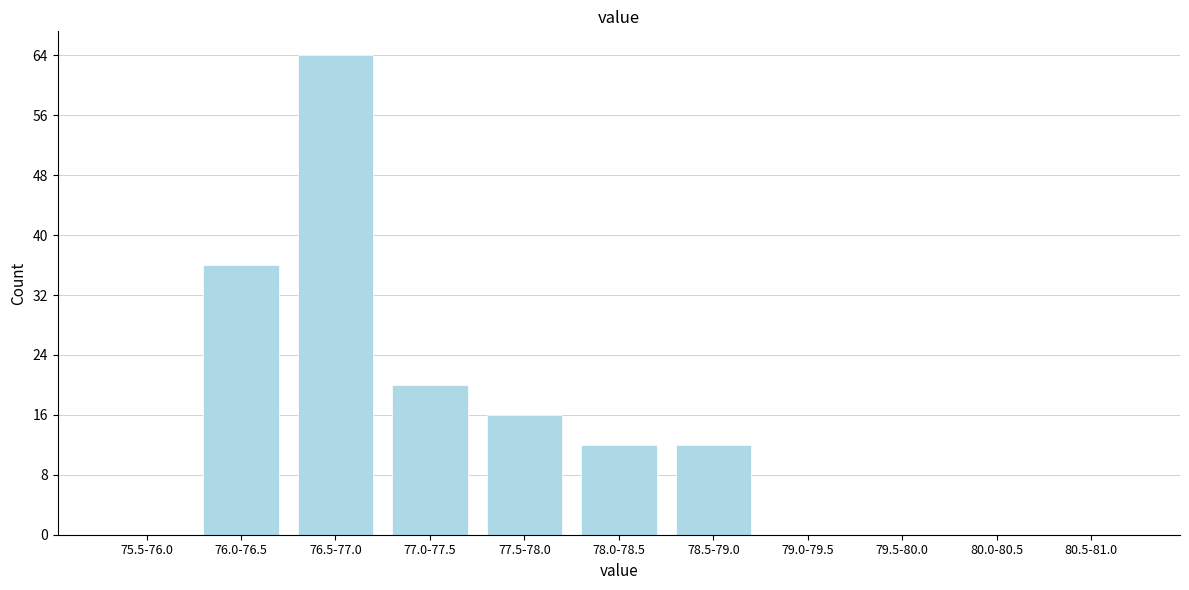

Reading left to right, what are all the values shown in this chart?

75.5-76.0=0	76.0-76.5=36	76.5-77.0=64	77.0-77.5=20	77.5-78.0=16	78.0-78.5=12	78.5-79.0=12	79.0-79.5=0	79.5-80.0=0	80.0-80.5=0	80.5-81.0=0